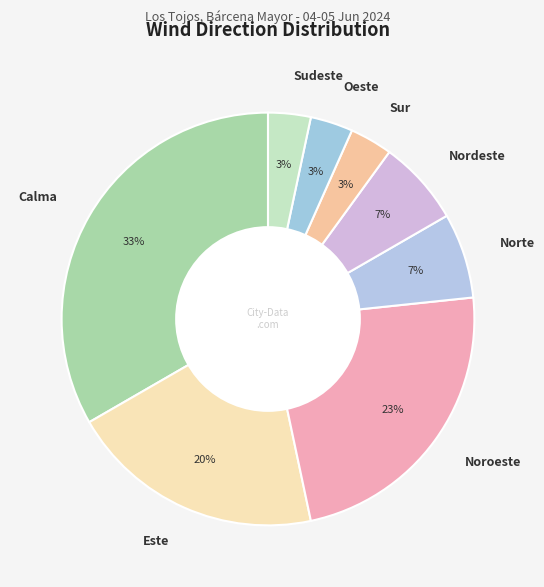

Between Oeste and Calma, which is larger?

Calma